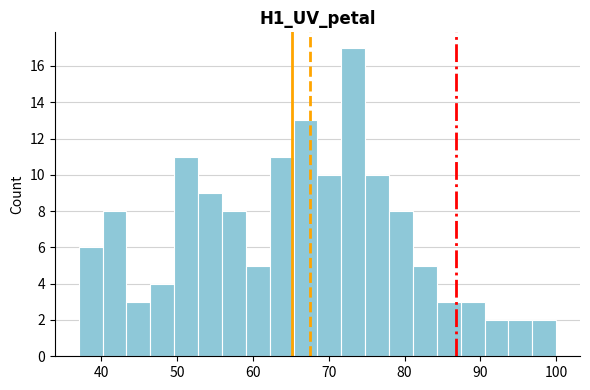

Around what value on the x-axis is the tallest bar? Give the approximate position of its centre, as read against the axis.

73